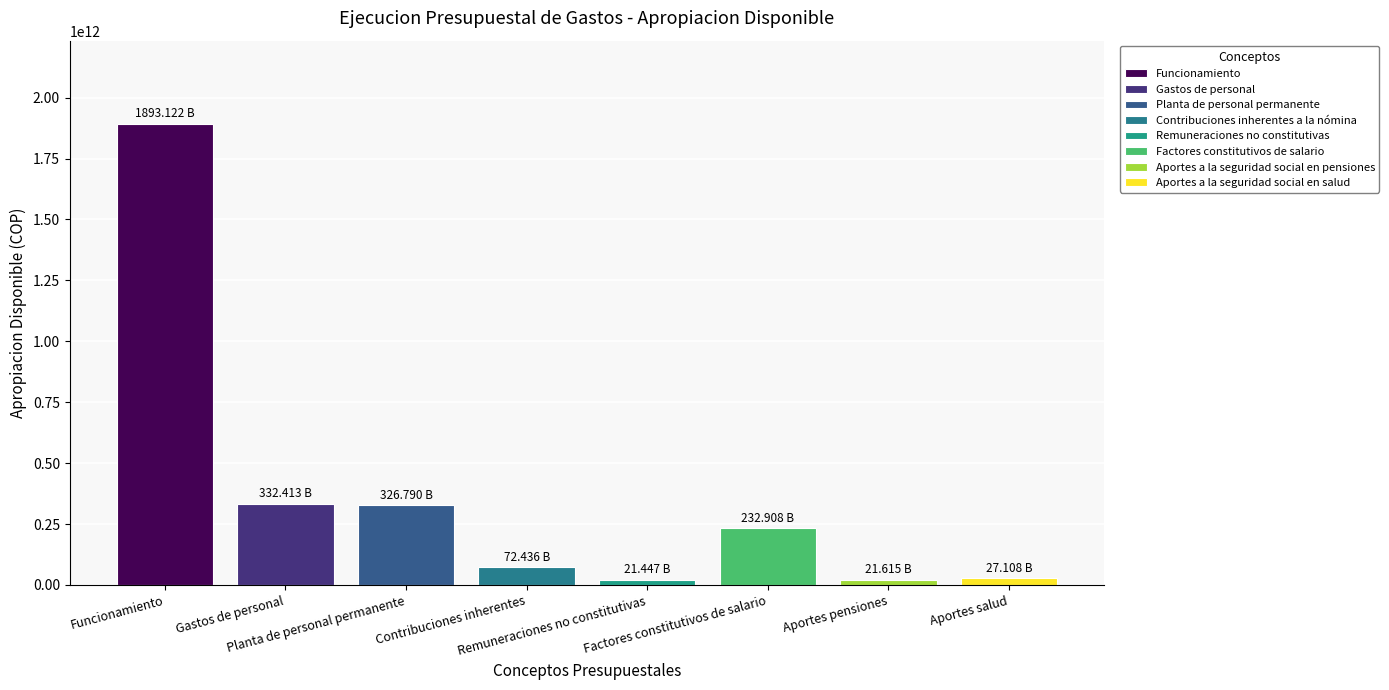

What is the ratio of the value at Aportes a la seguridad social en pensiones to the value at Remuneraciones no constitutivas?

1.0